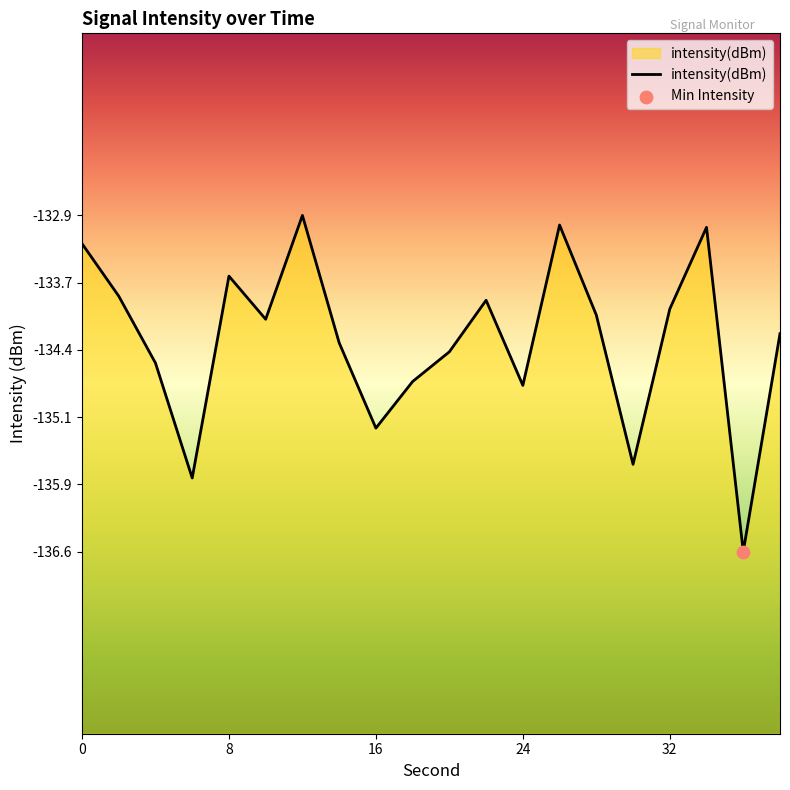

Between 16 and 34, which is larger?

34